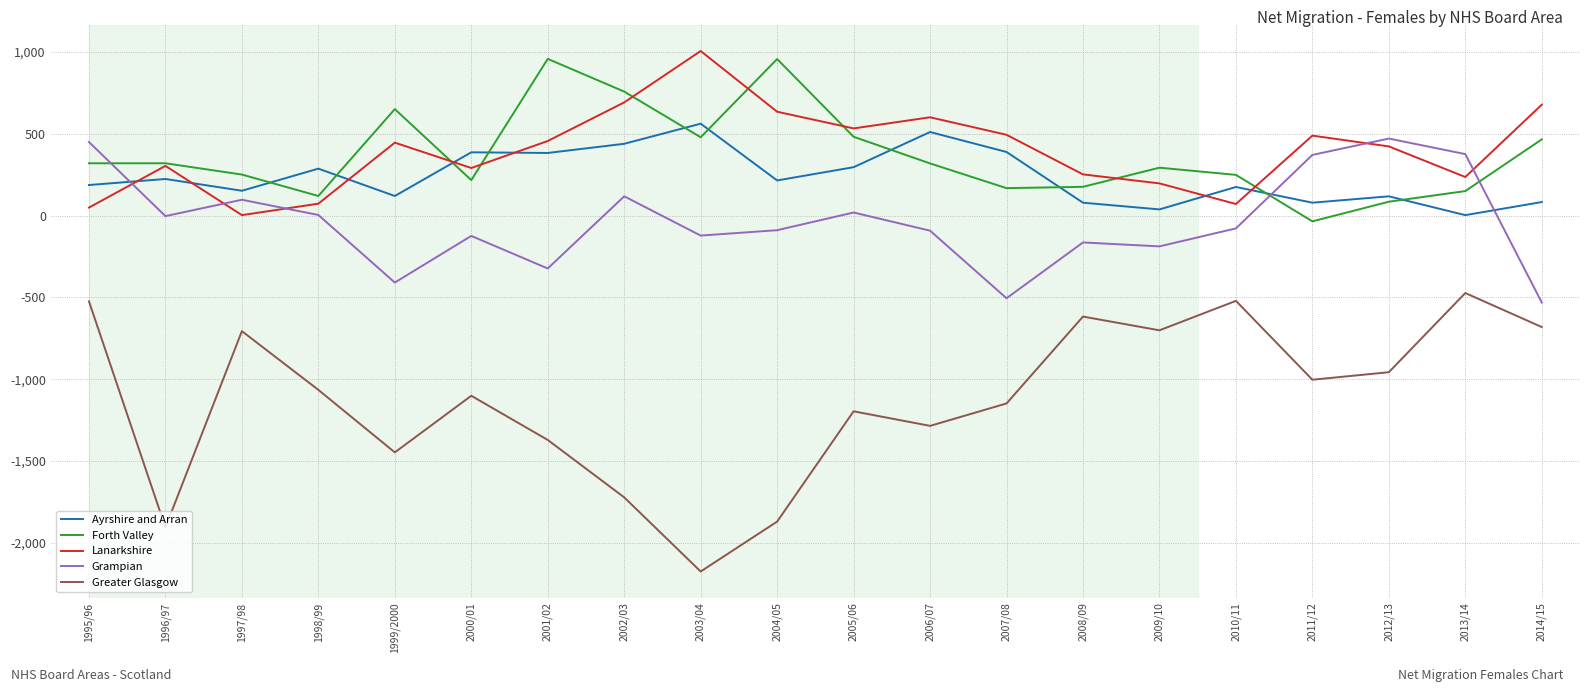

The Forth Valley series shows 127 at 2014/15. True or false?

False